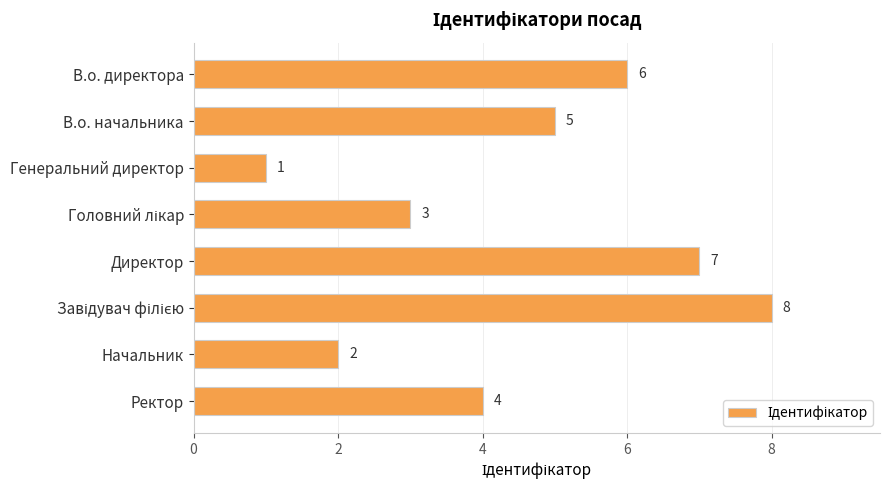

What is the greatest value displayed?

8